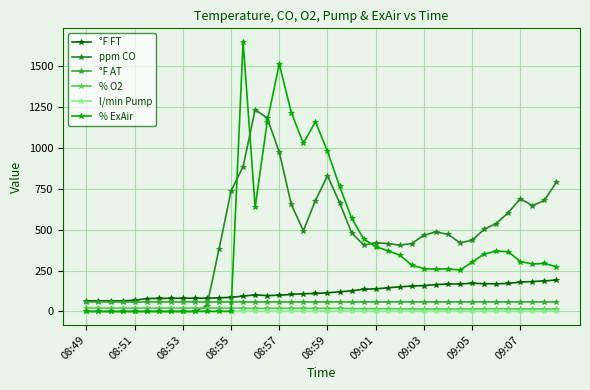

Which series has the widest spread of values?

% ExAir